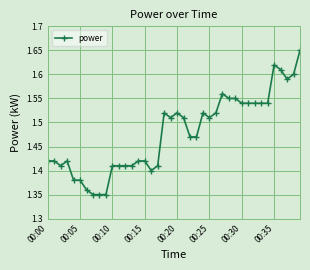

True or false: there are more than 1 points higher than both neighbors.

True